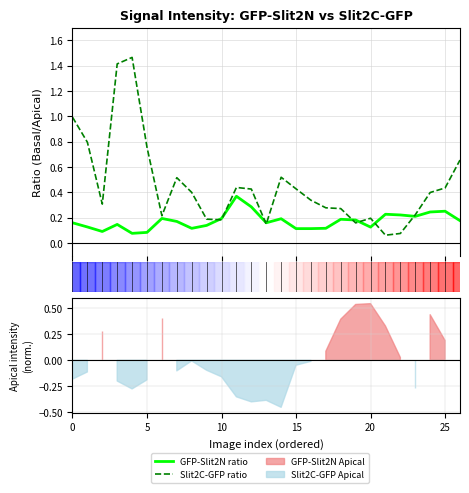

What is the average value of the Slit2C-GFP ratio series?

0.5